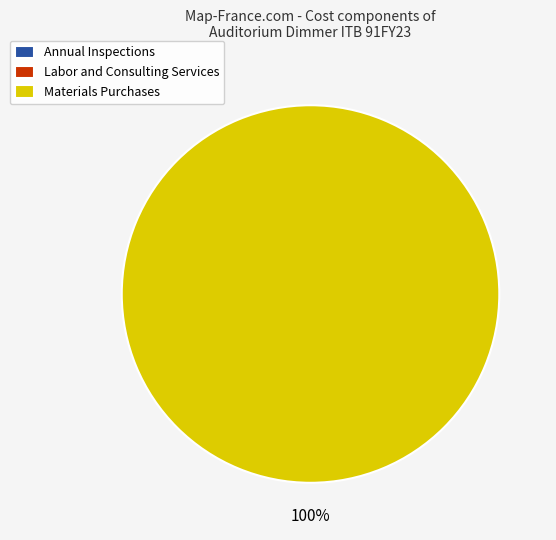

Is the sum of Annual Inspections and Materials Purchases greater than half?

Yes